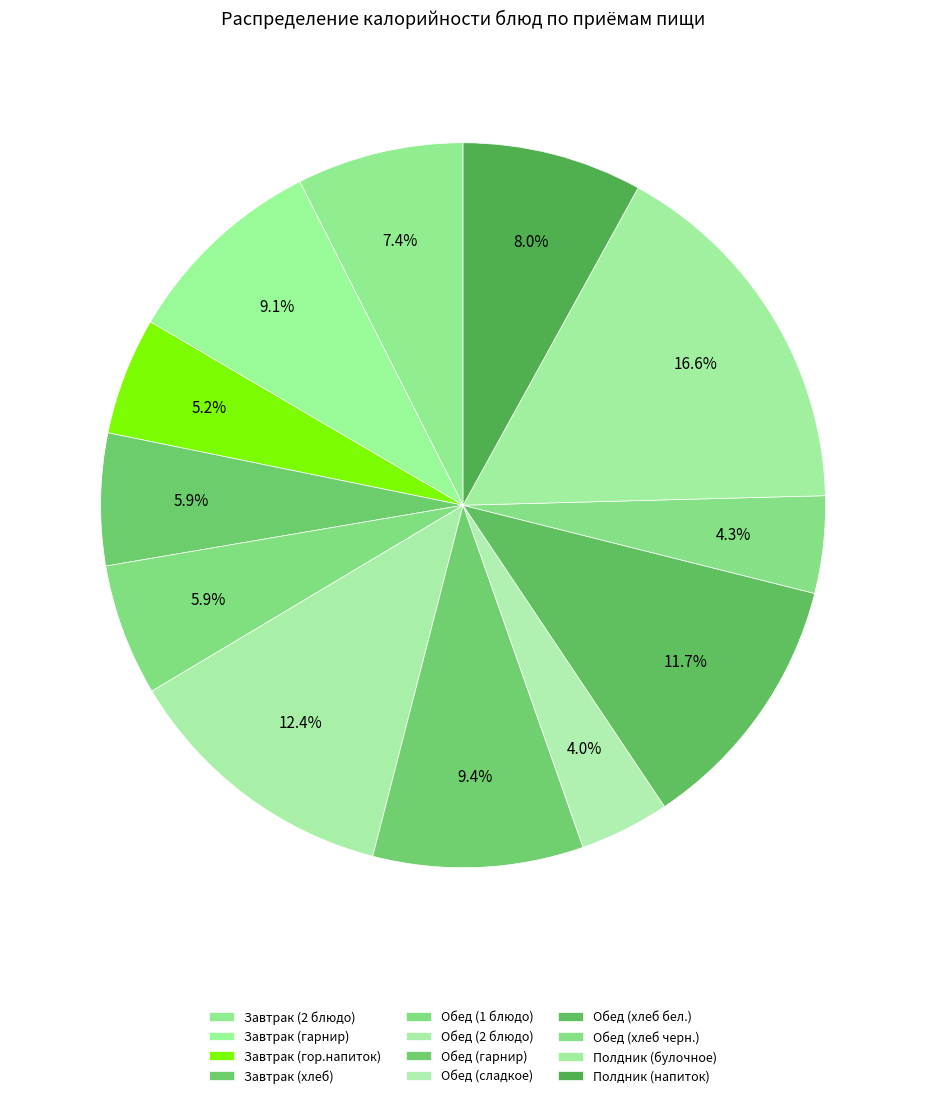

How many segments does this pie chart have?

12